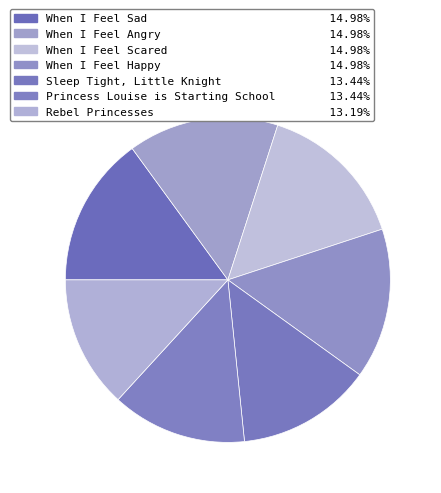

Which has a higher value, When I Feel Happy or When I Feel Sad?

When I Feel Sad